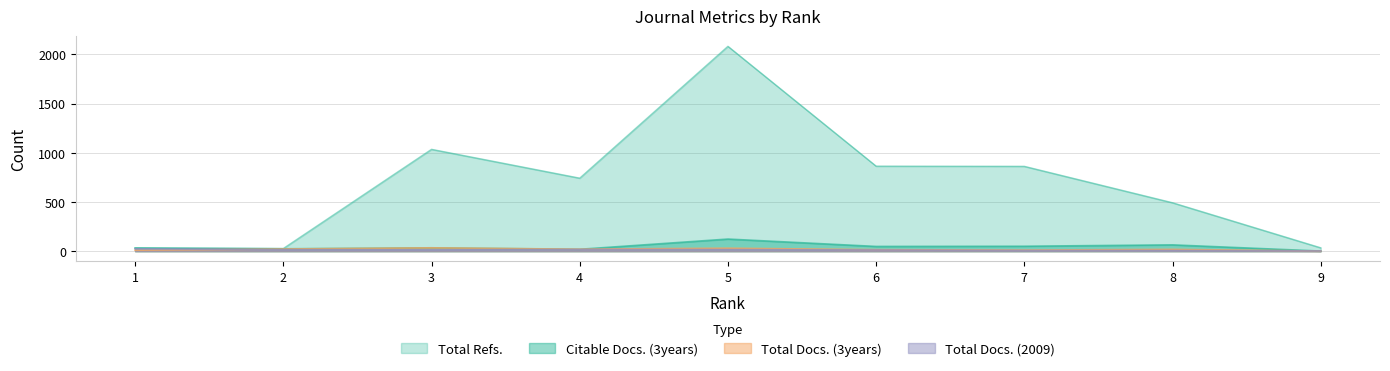

At which label does Total Docs. (2009) first exceed 13?

1